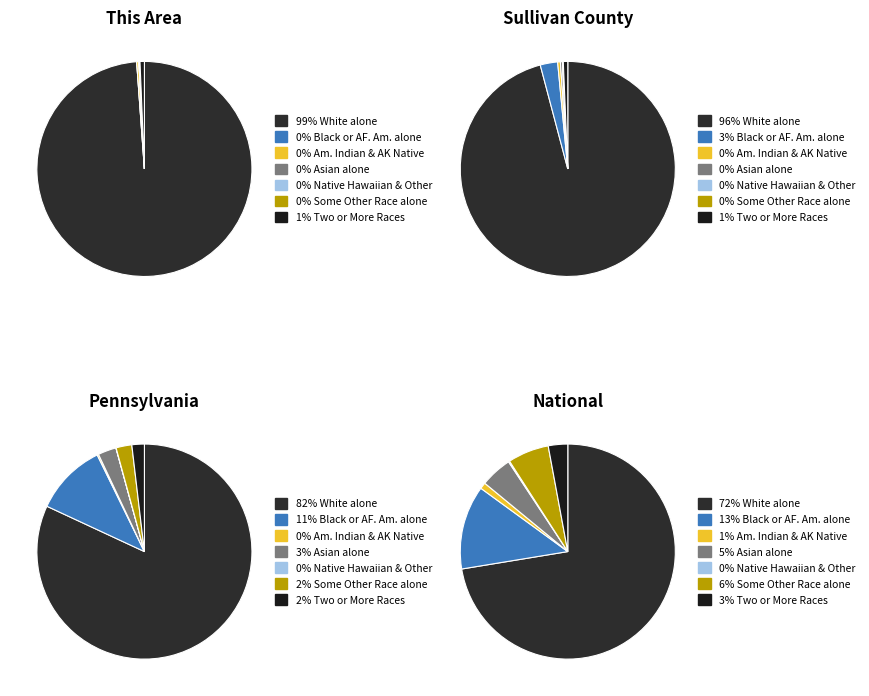

Combined, what portion of the pie is White alone and American Indian and Alaska Native?

99.2%